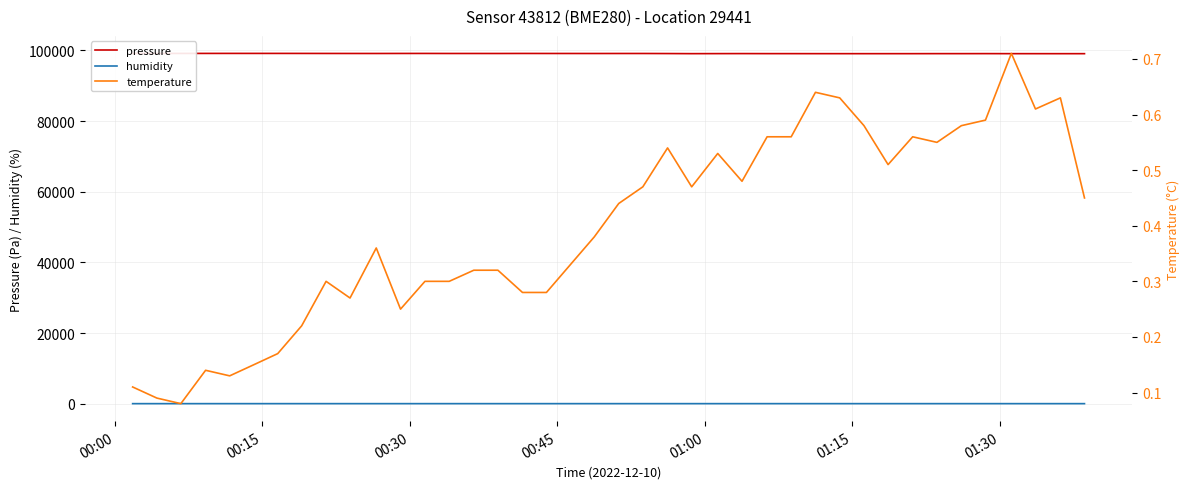

True or false: humidity and pressure intersect in this chart.

False